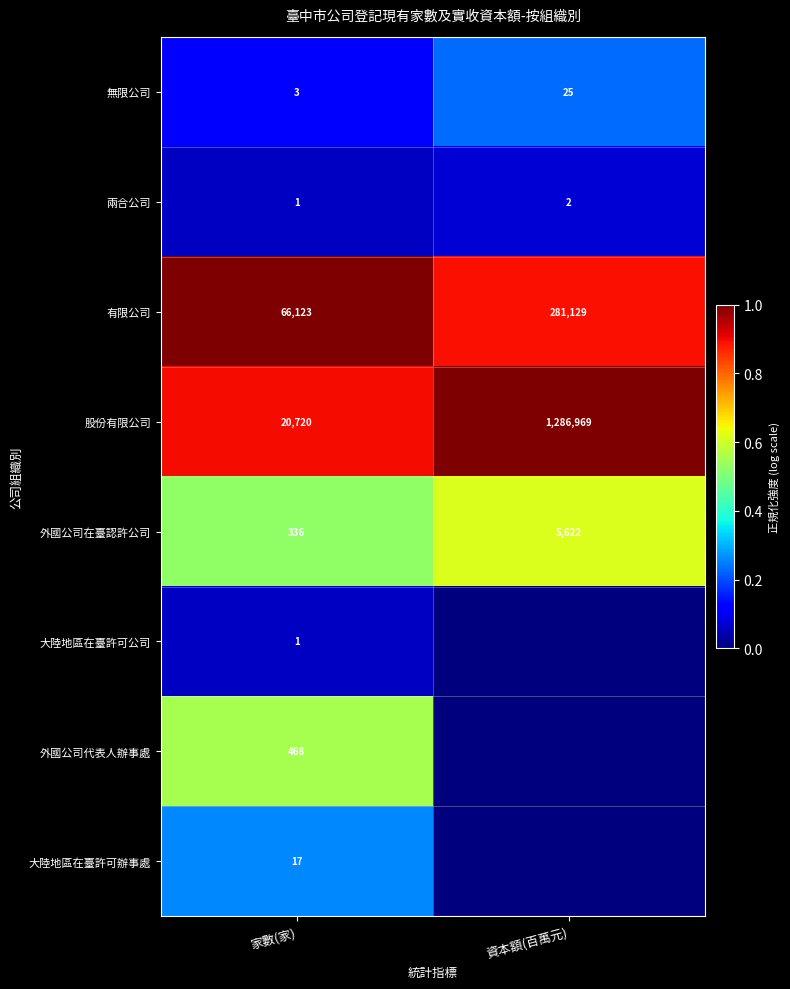

What is the sum of the 股份有限公司 values at 資本額(百萬元) and 家數(家)?

1307689